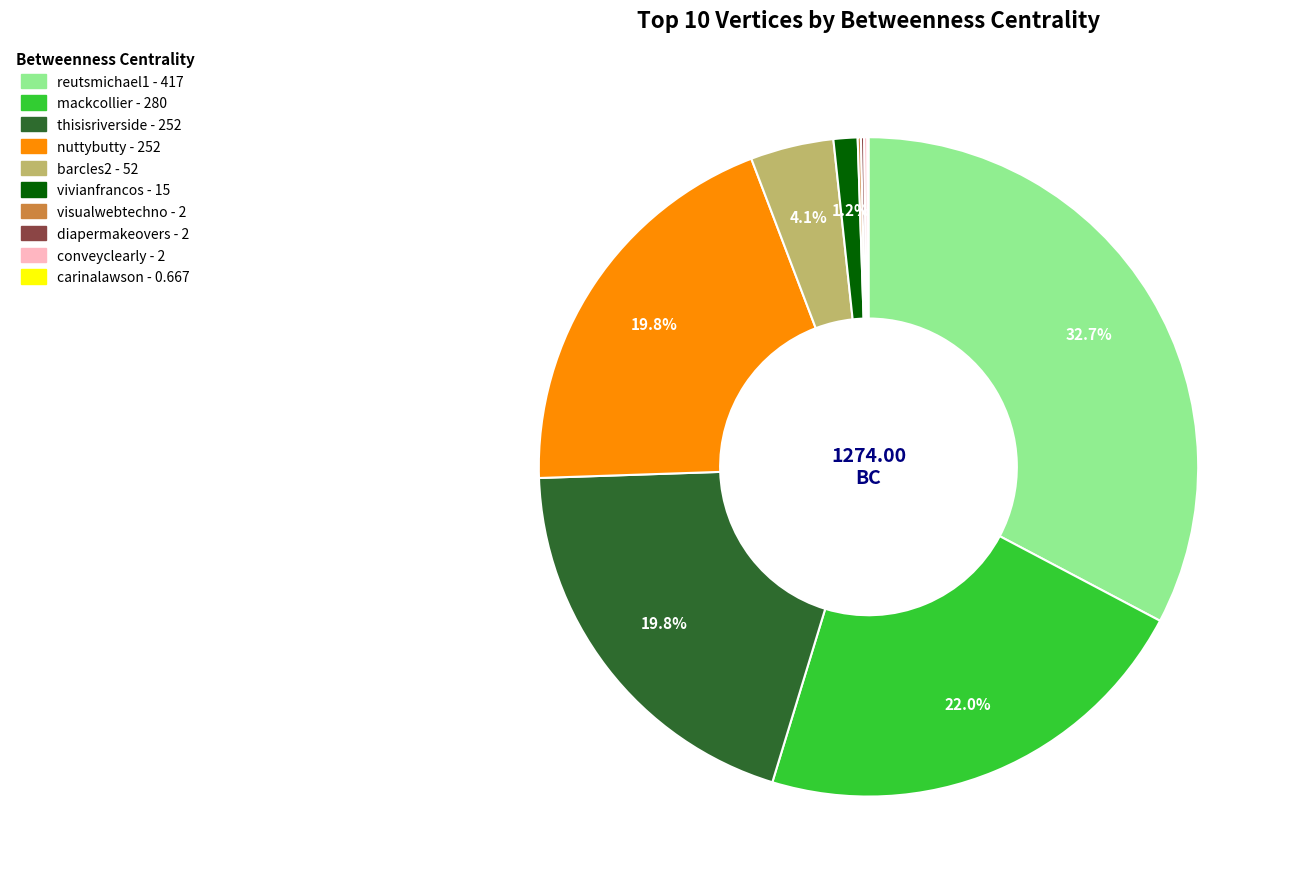

What is the ratio of the value at thisisriverside to the value at barcles2?

4.8